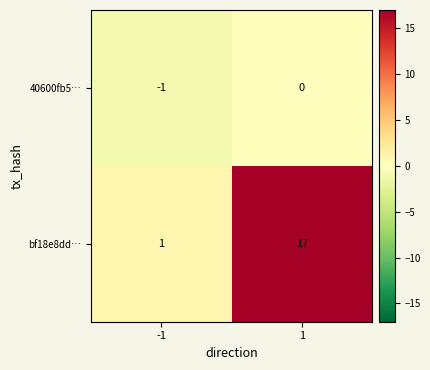

At how many categories does at least one series exceed 8?

1